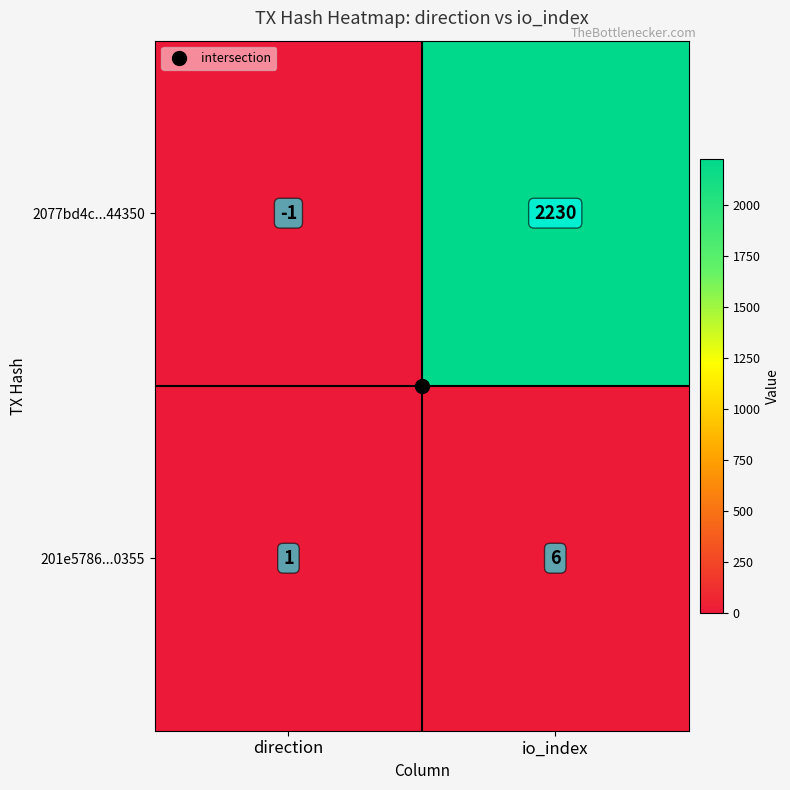

Where is 201e5786...0355 nearest to the value 3?

direction